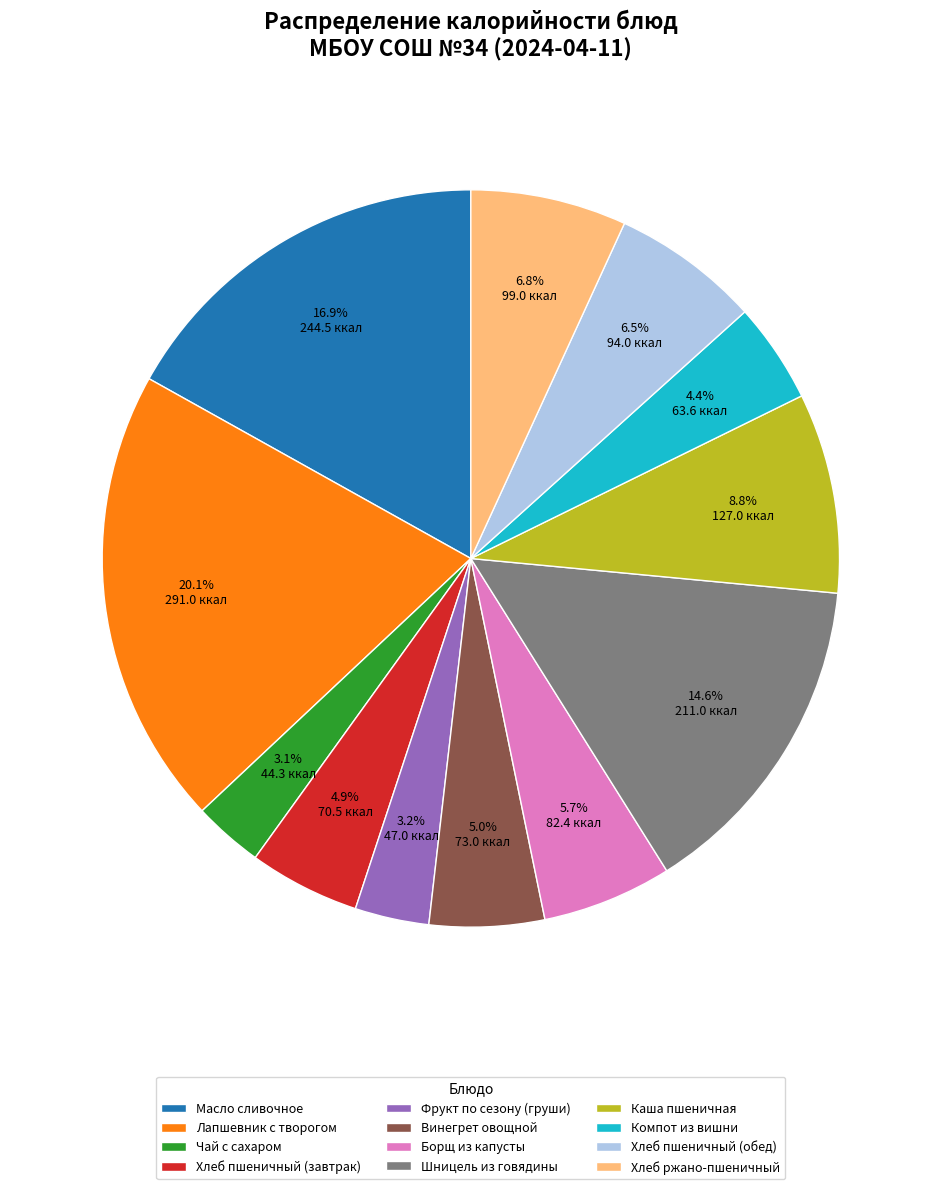

Count the number of slices in the pie.

12